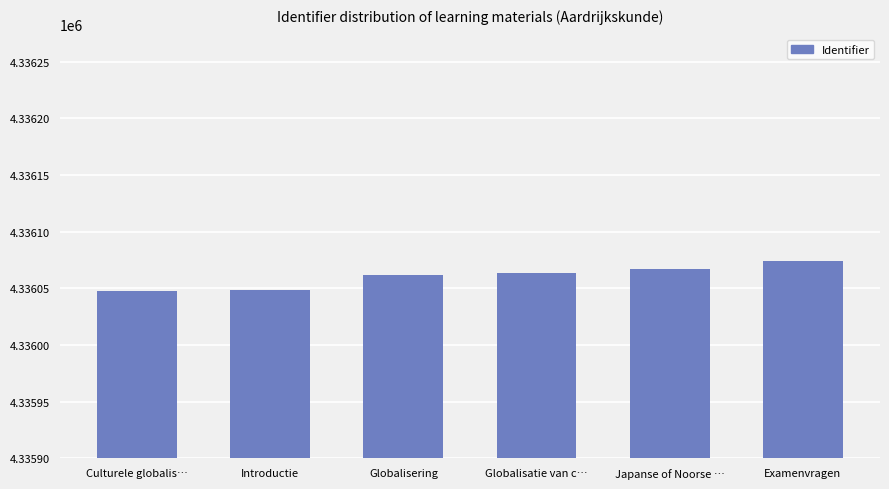

Does the chart contain any negative values?

No